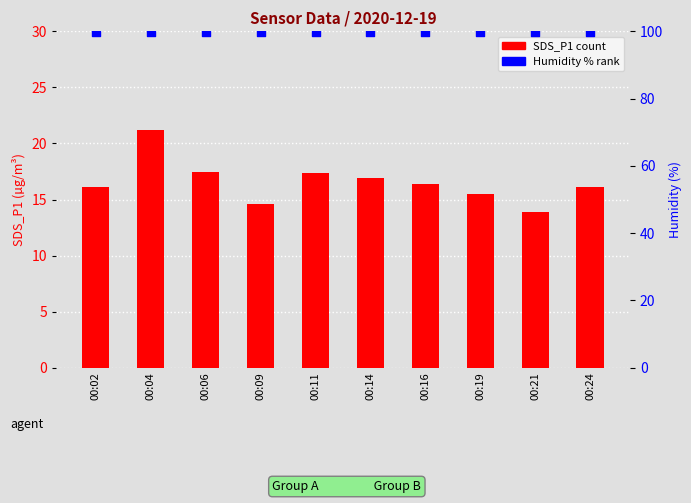

At how many categories does at least one series exceed 94?

10